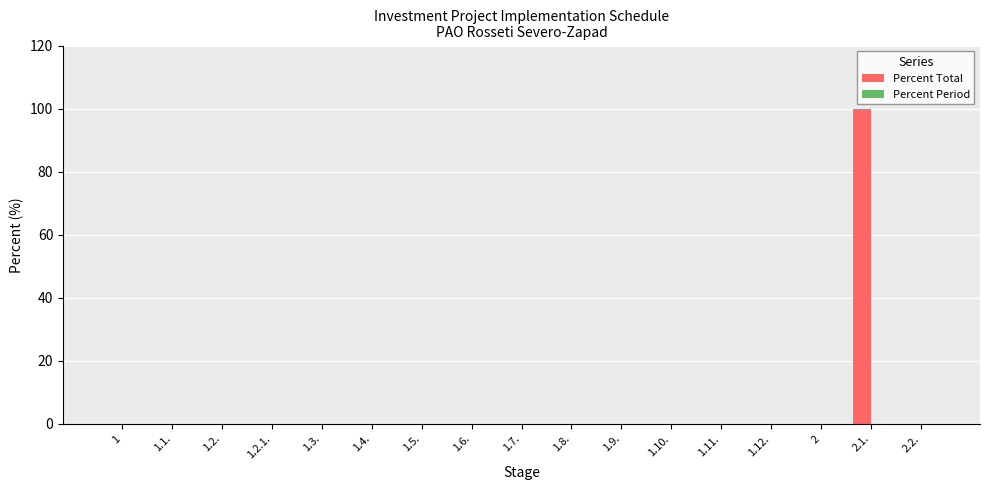

Is it true that the value at 1.4. is 56?

False